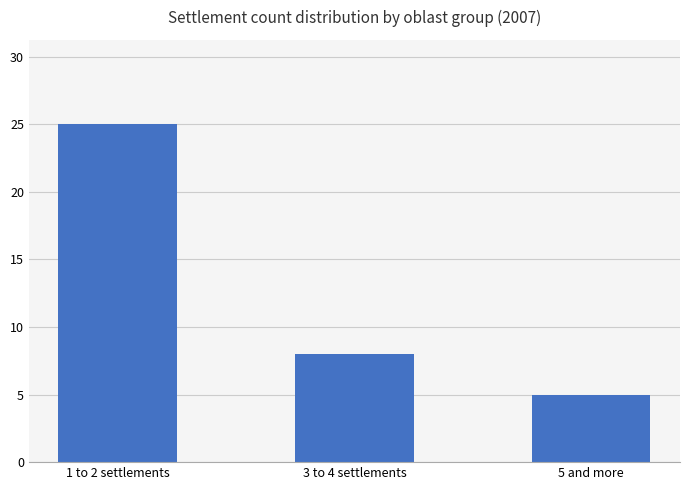

Which label corresponds to the largest value in the chart?

1 to 2 settlements